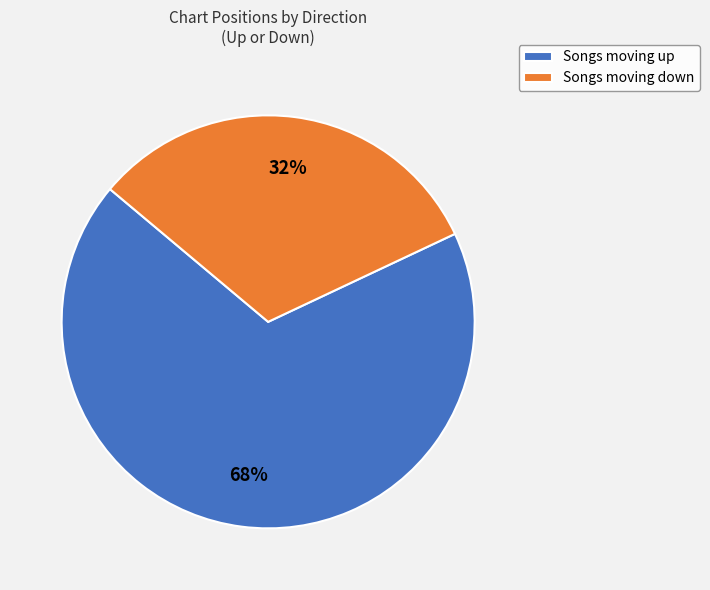

Is it true that Songs moving up is 68% of the pie?

True